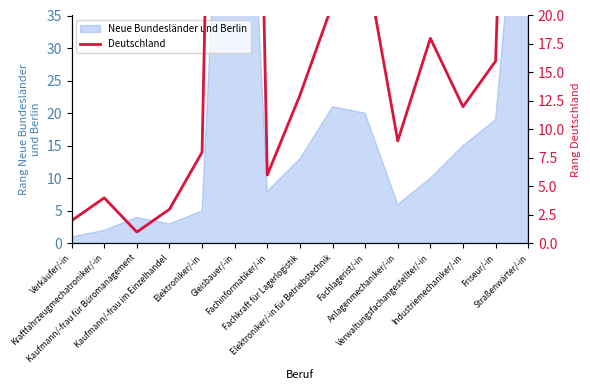

The chart shows a value of 3 at Kaufmann/-frau im Einzelhandel. True or false?

True